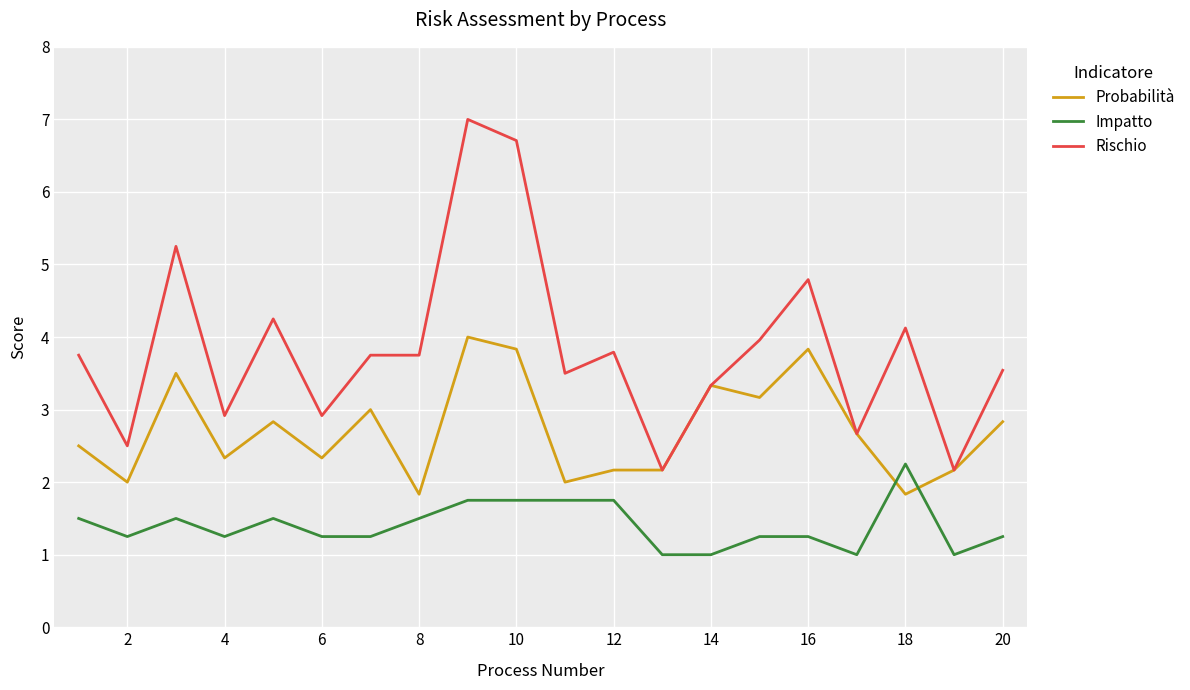

At how many categories does at least one series exceed 1?

20